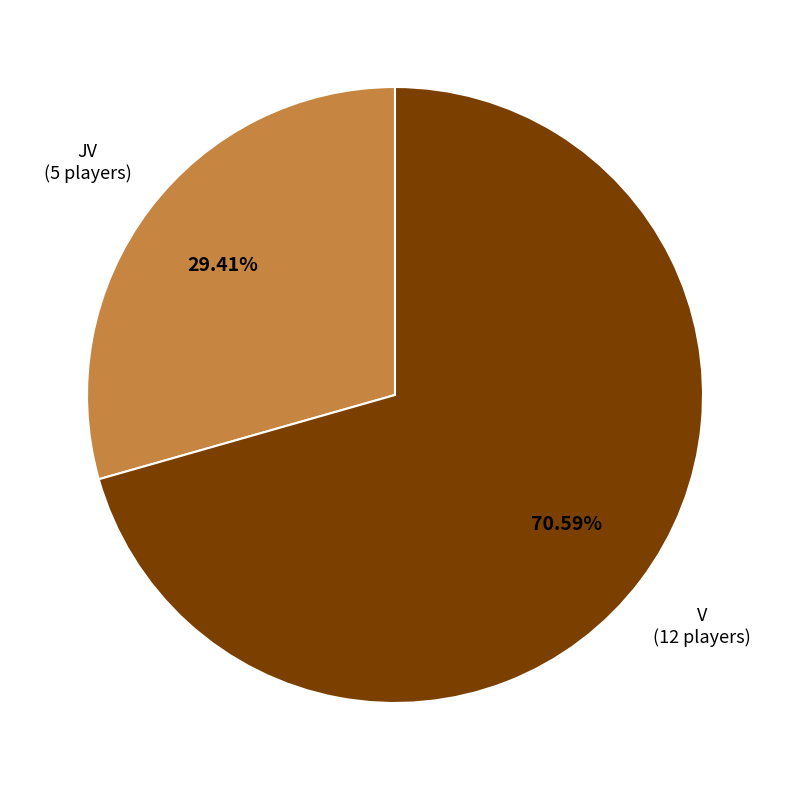

What is the largest slice in the pie chart?

V